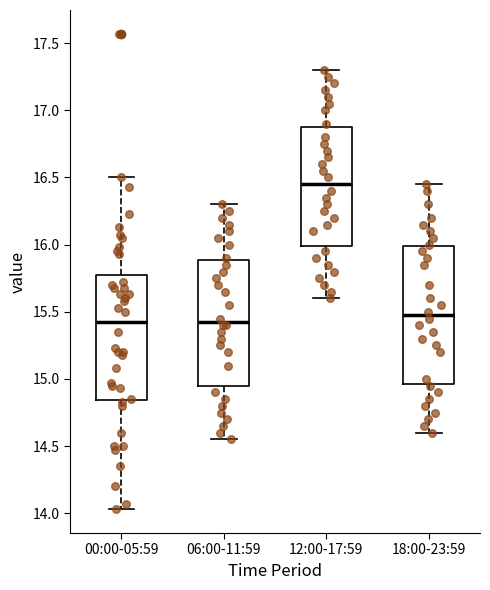

Where is the upper edge of the box for 00:00-05:59 on the y-axis? The values are not printed on the chart, so give them approximately, as read against the axis.

15.75